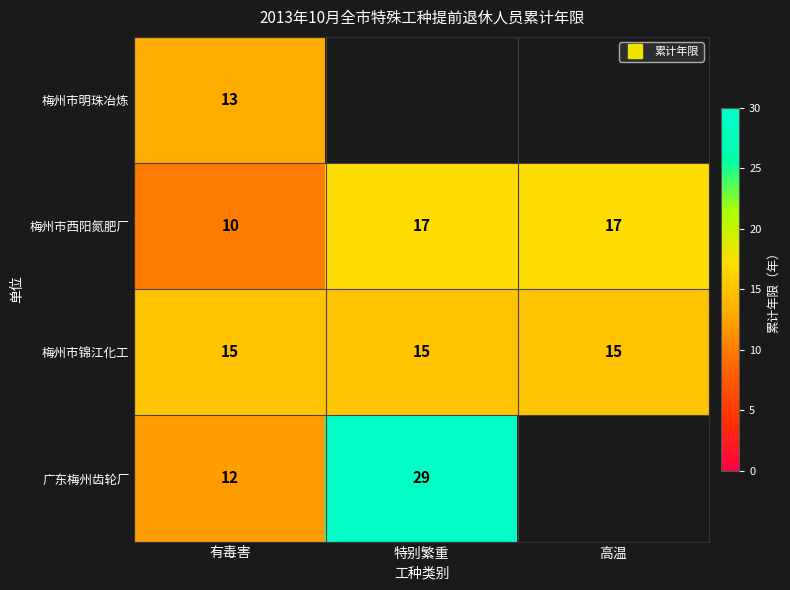

List the labels in order of 梅州市锦江化工 value, smallest first.

有毒害, 特别繁重, 高温